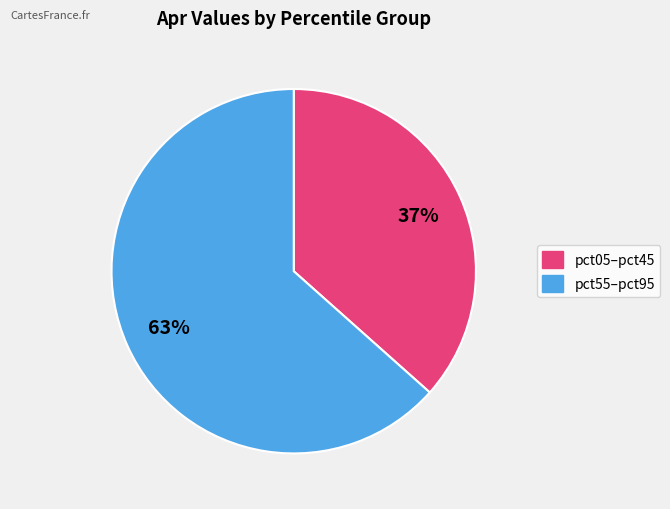

Count the number of slices in the pie.

2